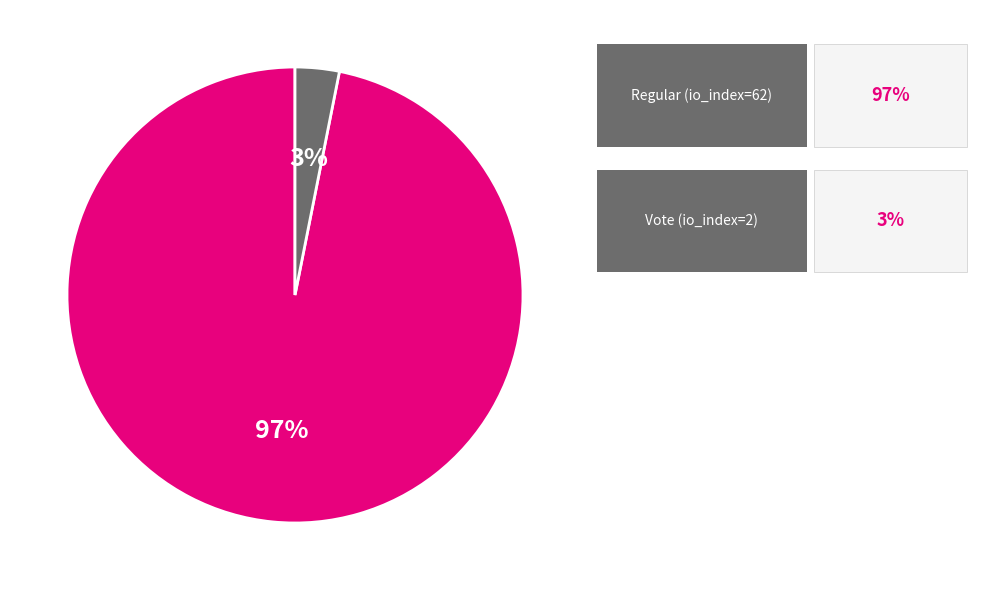

Is there any slice that represents more than half of the pie?

Yes